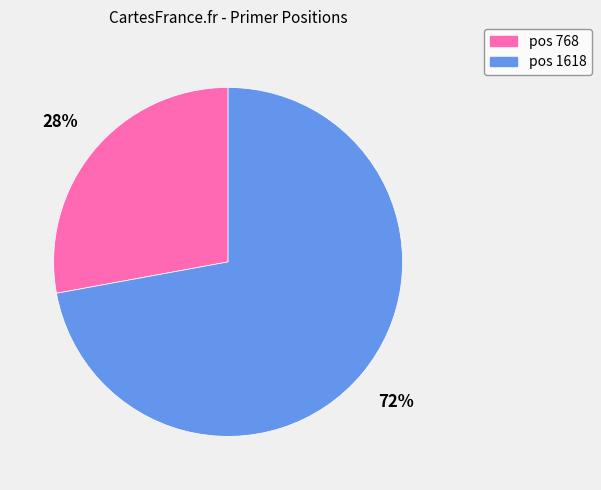

To the nearest percent, what is the average slice percentage?

50%